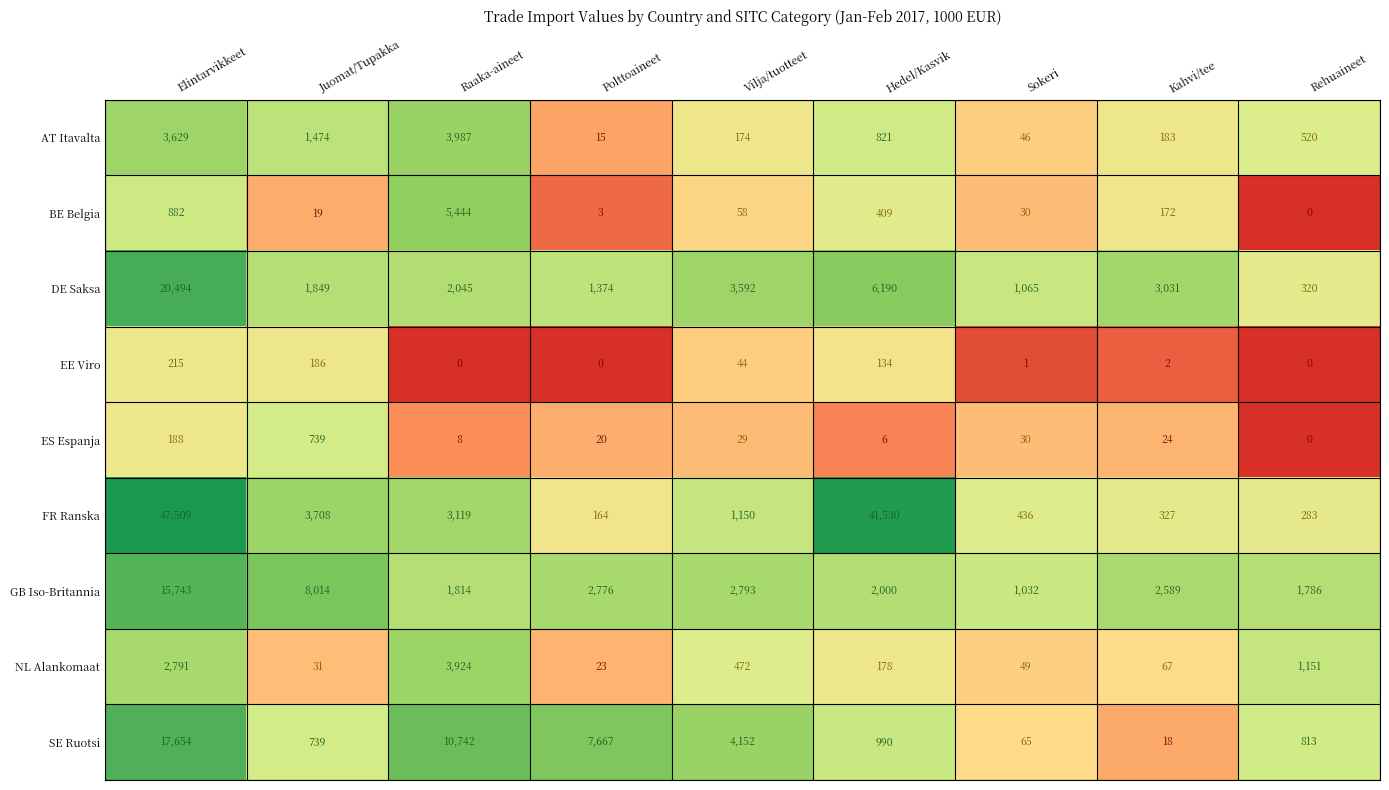

What is the difference between the NL Alankomaat values at Sokeri and Raaka-aineet?

3875